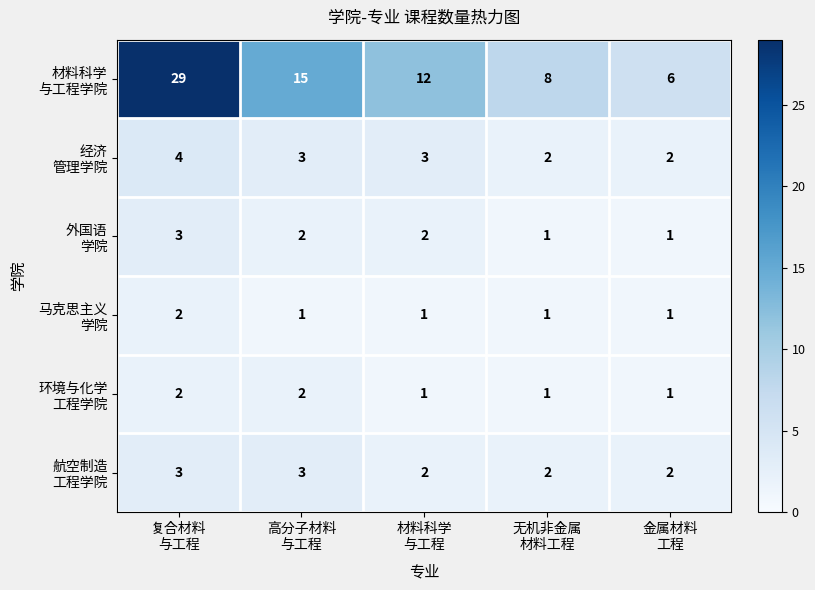

What is the difference between the highest and lowest values at 金属材料
工程?

5